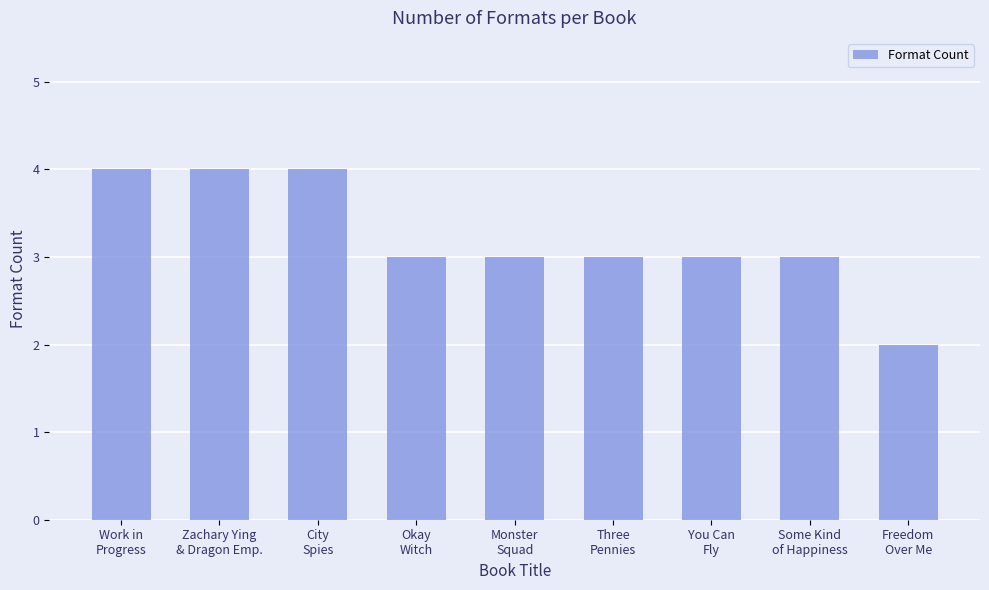

Are the bars grouped side by side (vs. stacked)?

No